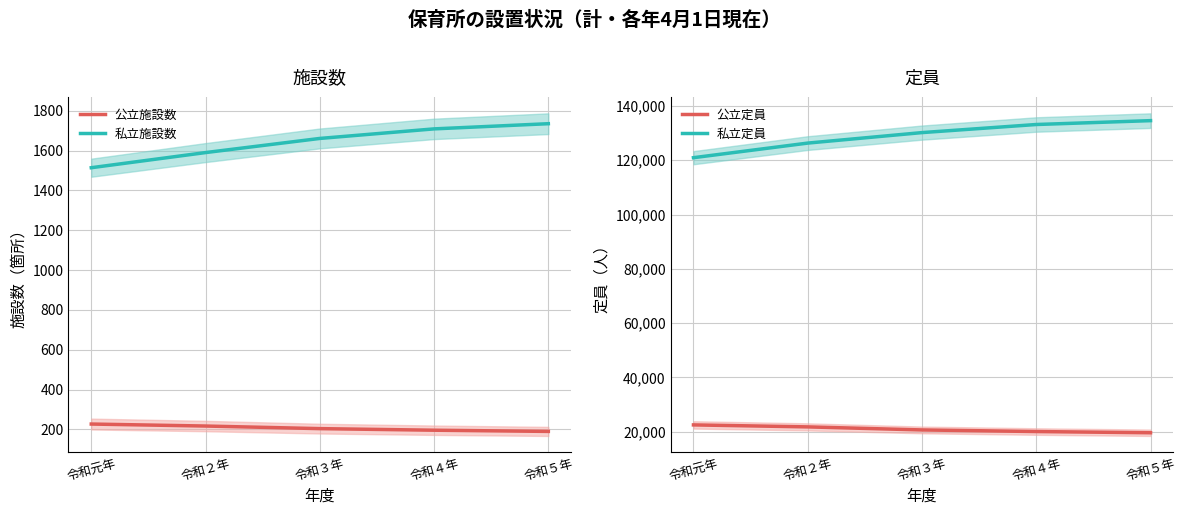

At how many categories does at least one series exceed 95476?

5